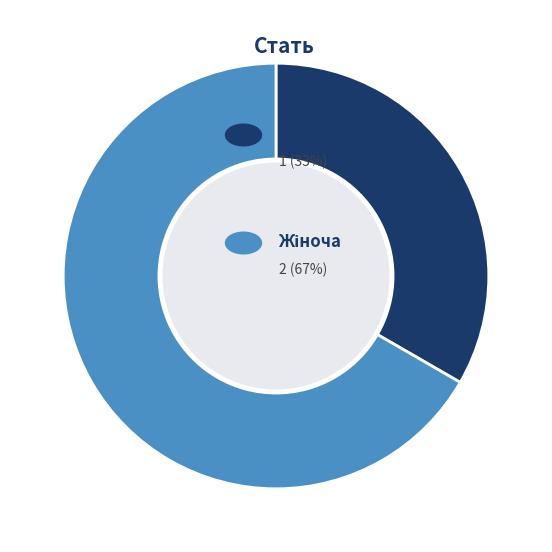

How many segments does this pie chart have?

2